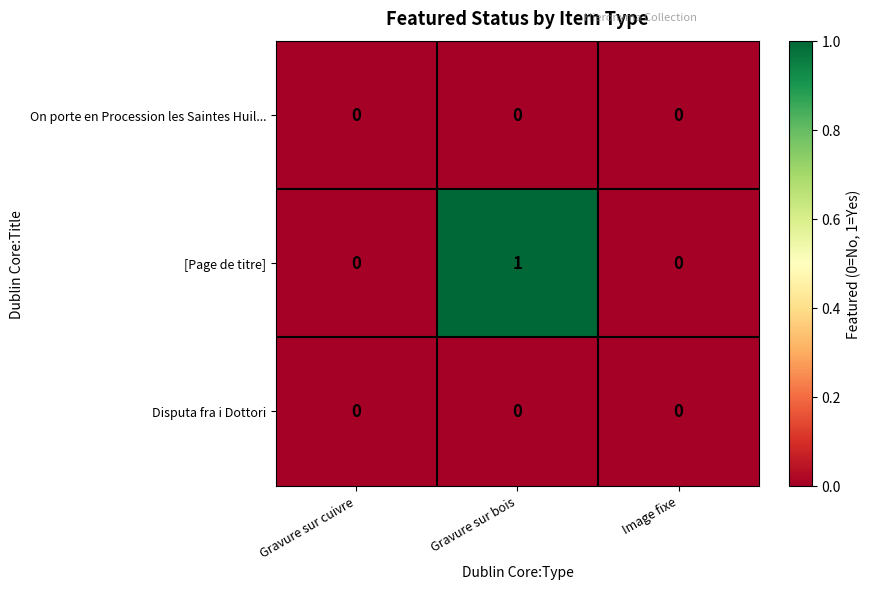

What is the greatest value displayed?

1